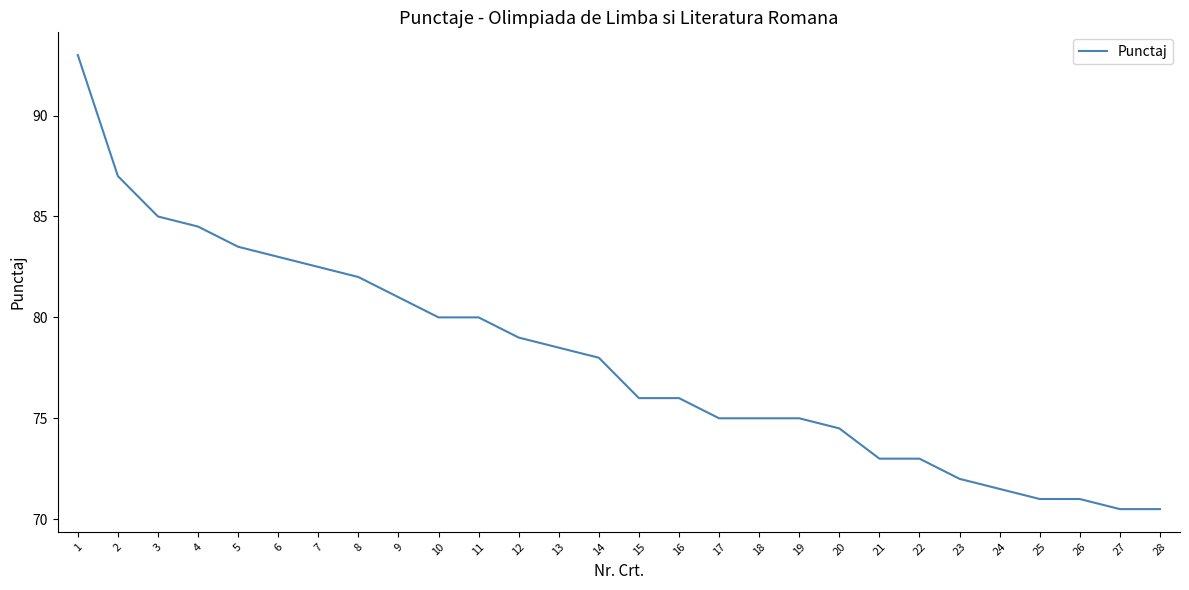

Reading left to right, what are all the values shown in this chart?

1=93.0	2=87.0	3=85.0	4=84.5	5=83.5	6=83.0	7=82.5	8=82.0	9=81.0	10=80.0	11=80.0	12=79.0	13=78.5	14=78.0	15=76.0	16=76.0	17=75.0	18=75.0	19=75.0	20=74.5	21=73.0	22=73.0	23=72.0	24=71.5	25=71.0	26=71.0	27=70.5	28=70.5